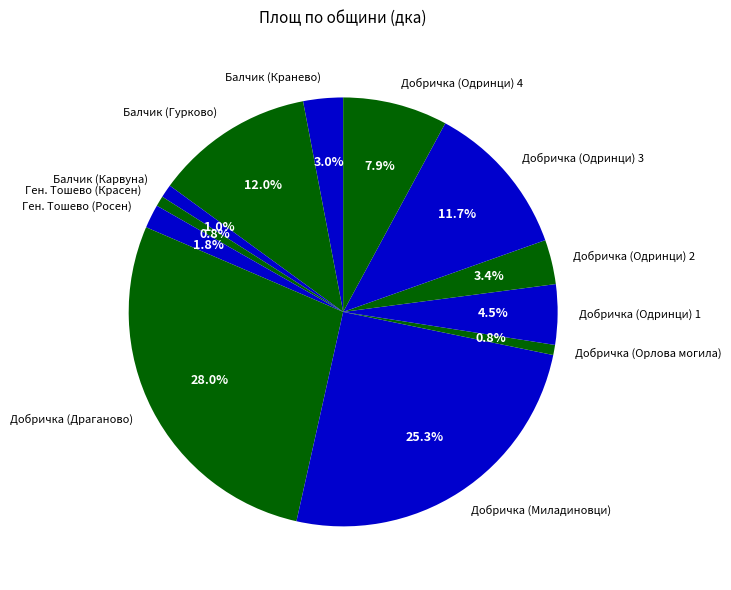

True or false: Добричка (Одринци) 3 accounts for 12% of the total.

True